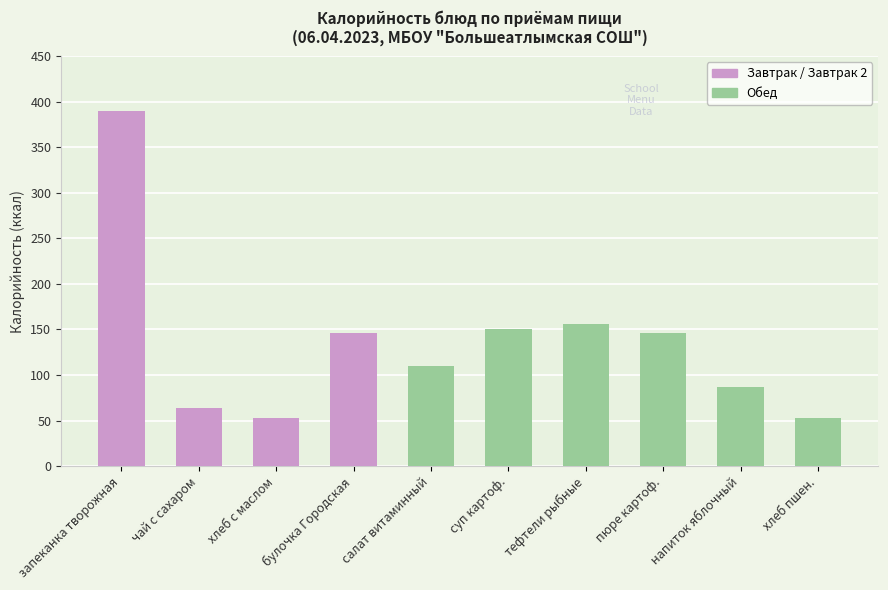

Which has a higher value, булочка Городская or напиток яблочный?

булочка Городская